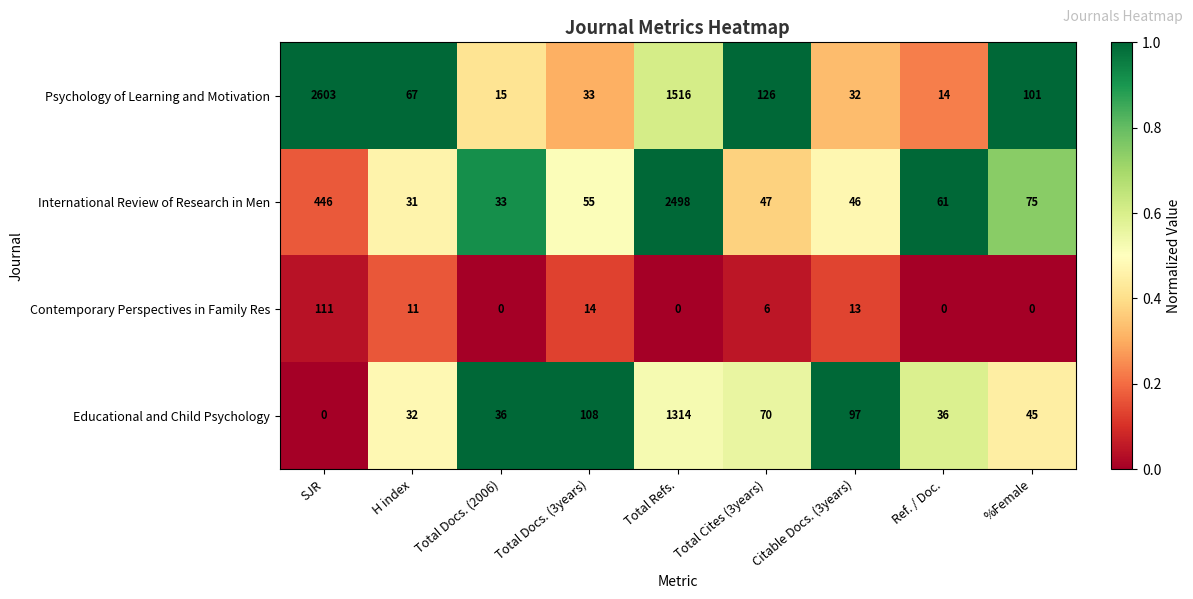

What is the difference between the maximum and second lowest values in the International Review of Research in Men series?

2465